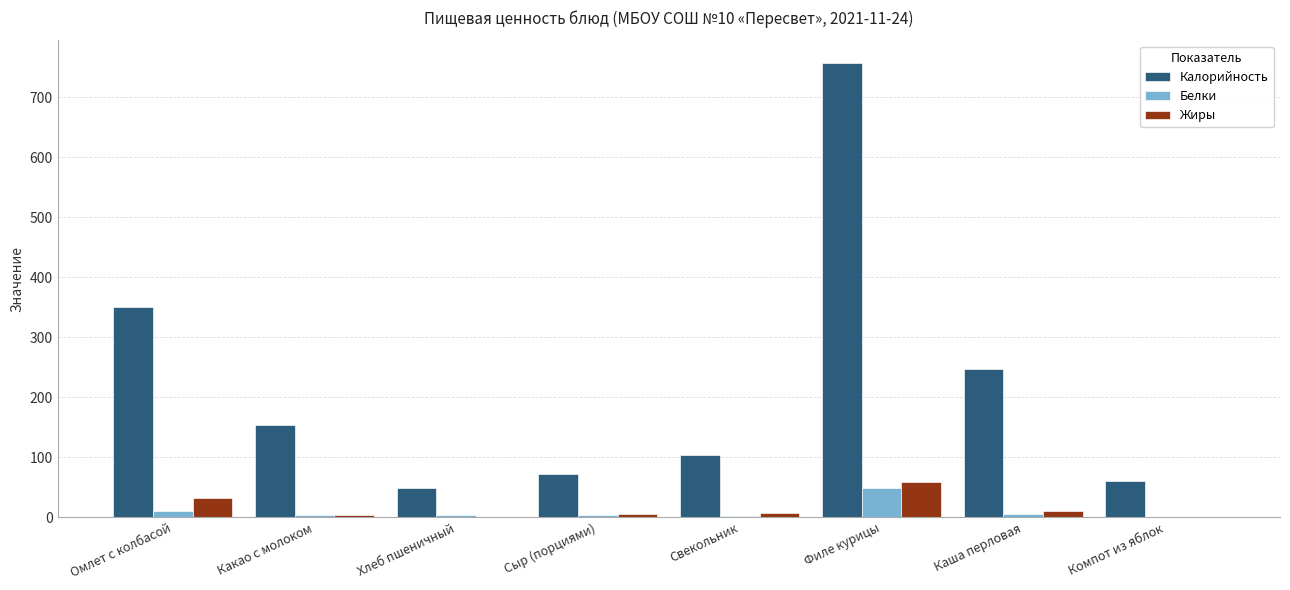

True or false: Белки has a value of 4.6 at Сыр (порциями).

True